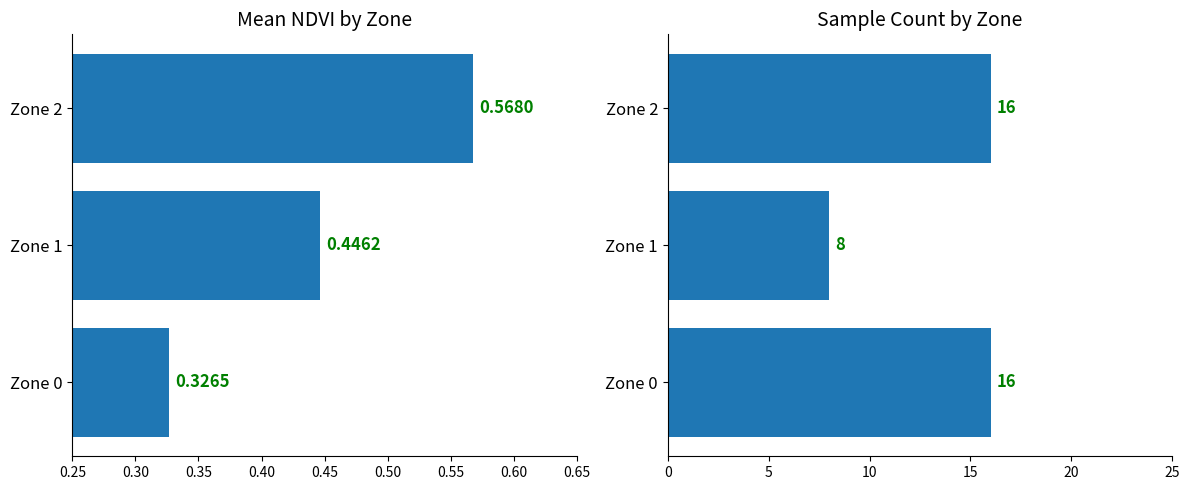

What is the lowest value of the Count series?

8.0